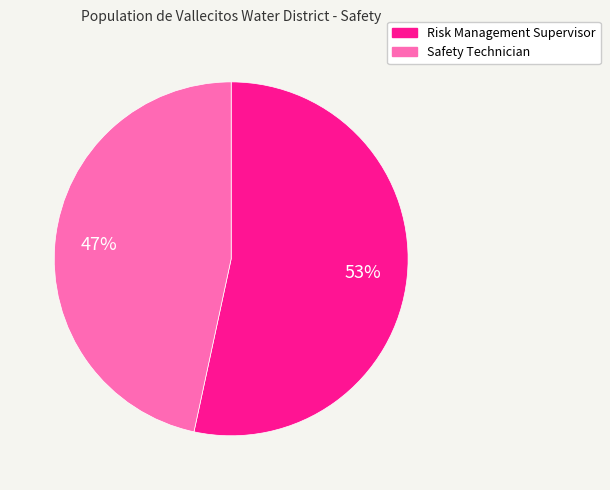

What percentage is the Risk Management Supervisor slice, to the nearest percent?

53%